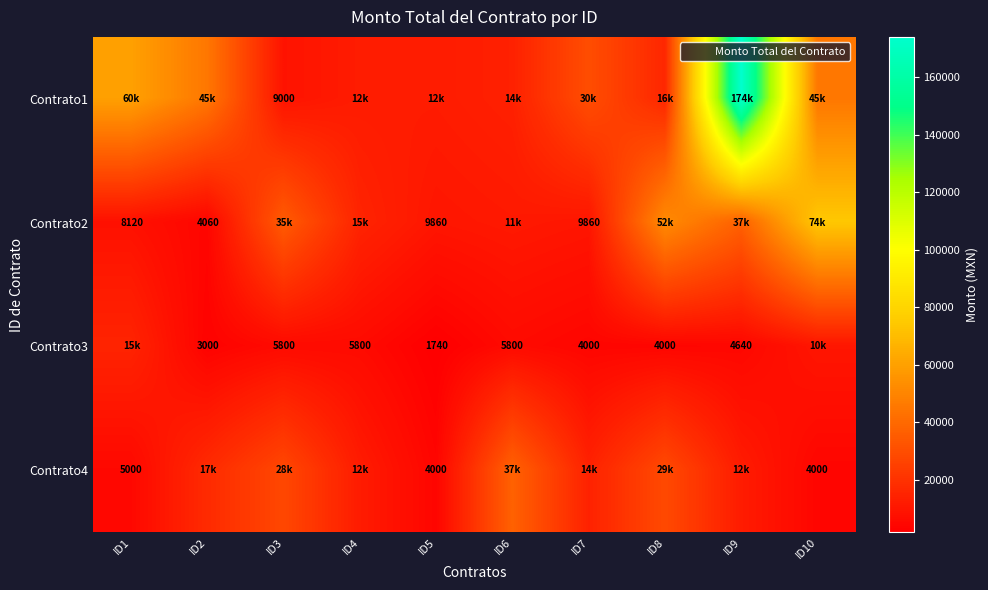

At which category is the sum across all series the highest?

ID9